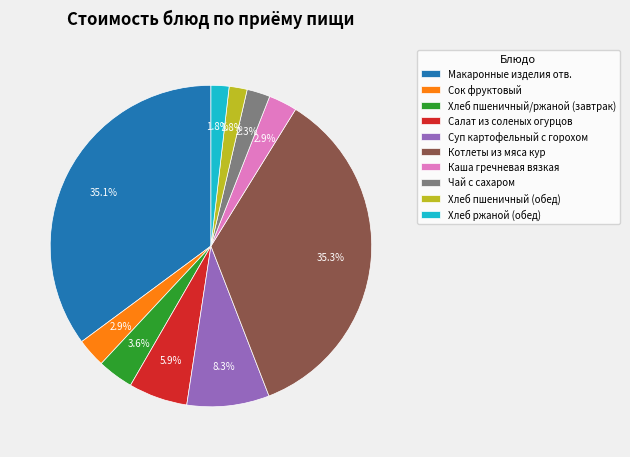

What percentage is NOT represented by Суп картофельный с горохом?

91.7%